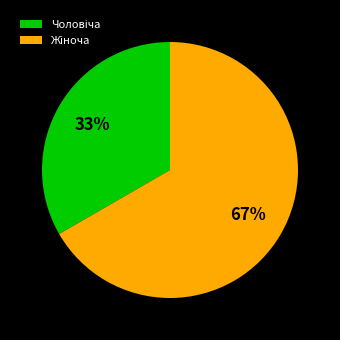

Is there a majority slice in this chart?

Yes